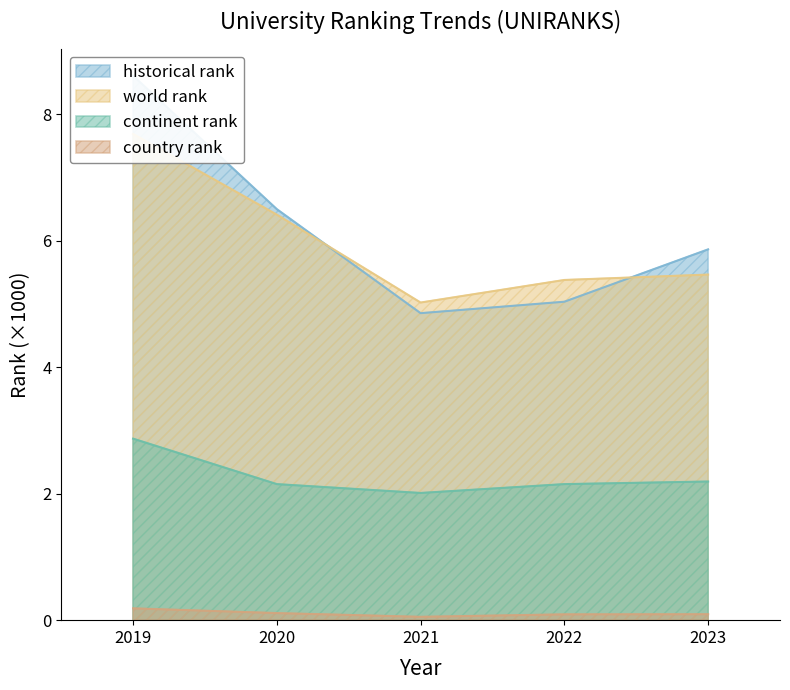

List the labels in order of historical rank value, smallest first.

2021, 2022, 2023, 2020, 2019